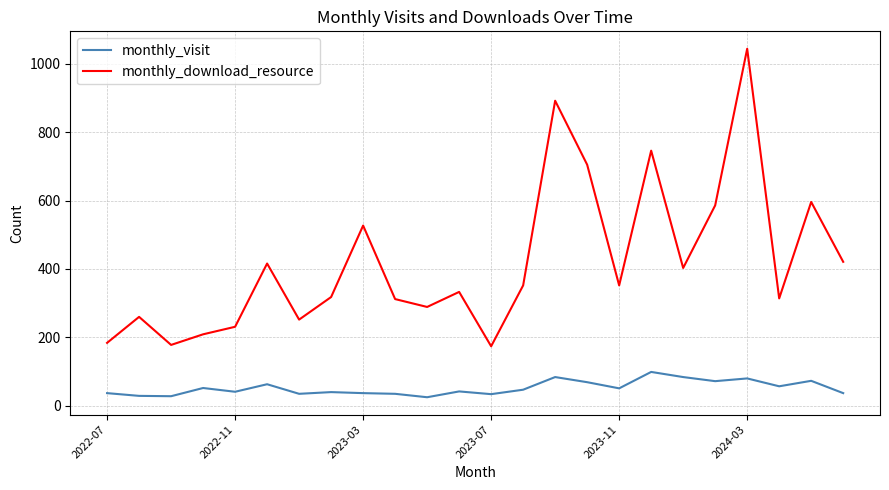

What is the difference between the maximum and minimum values in the monthly_visit series?

74